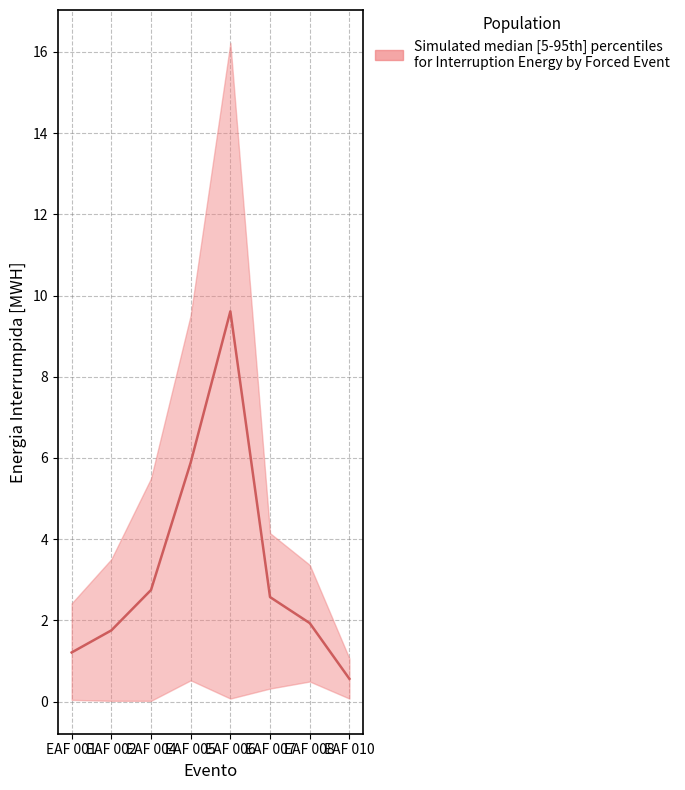

At which category is the sum across all series the highest?

EAF 006